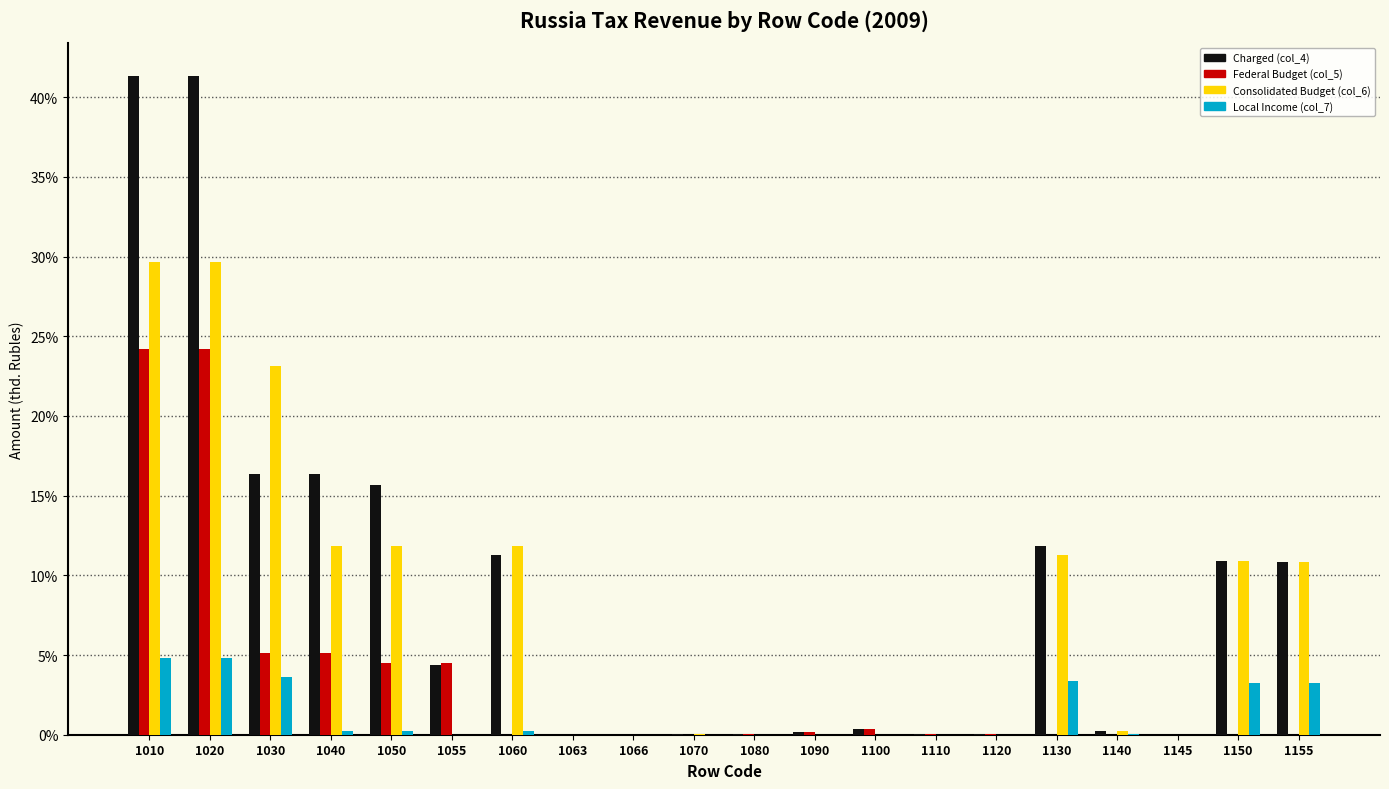

Which series changed the most between 1030 and 1130?

Consolidated Budget (col_6)